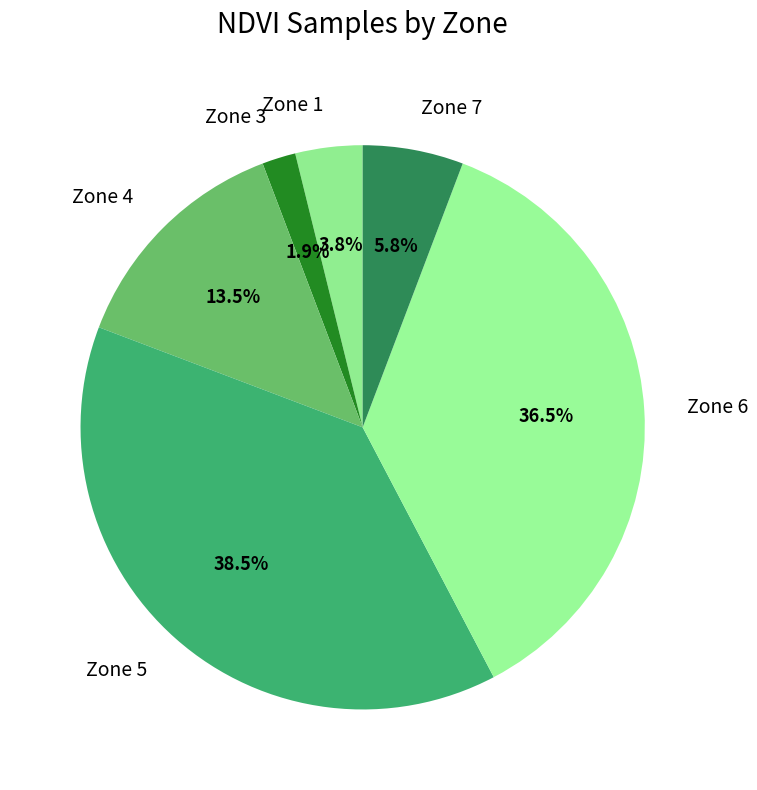

Rank the categories by value from highest to lowest.

Zone 5, Zone 6, Zone 4, Zone 7, Zone 1, Zone 3